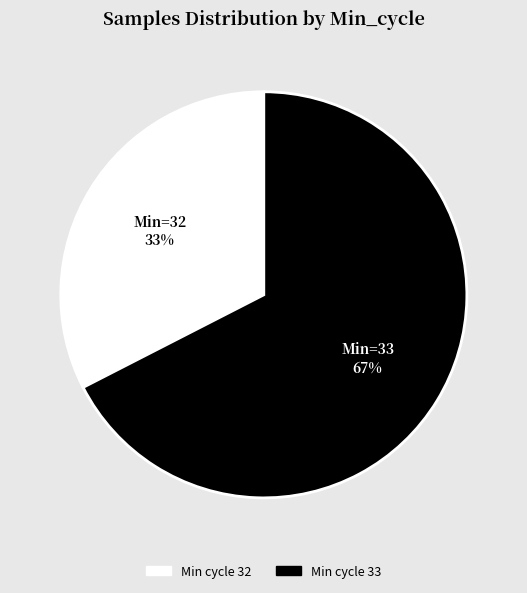

How many segments does this pie chart have?

2